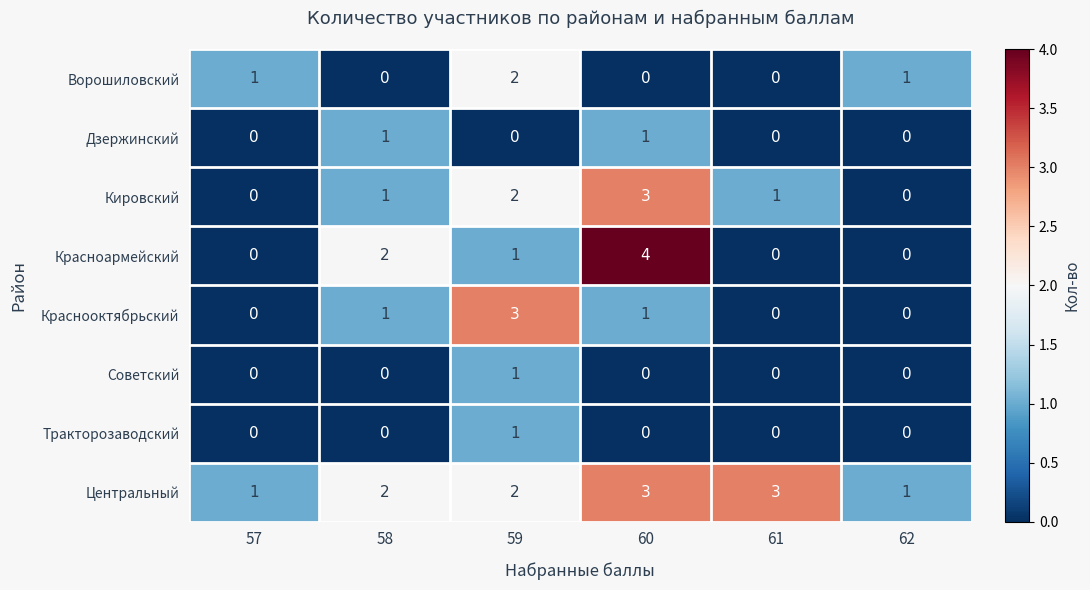

Which label corresponds to the largest value in the chart?

60